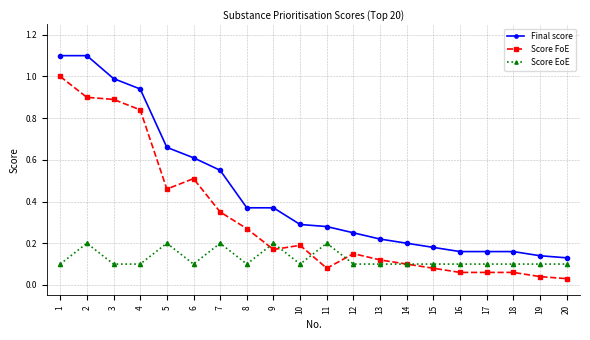

How many data points does each series have?

20